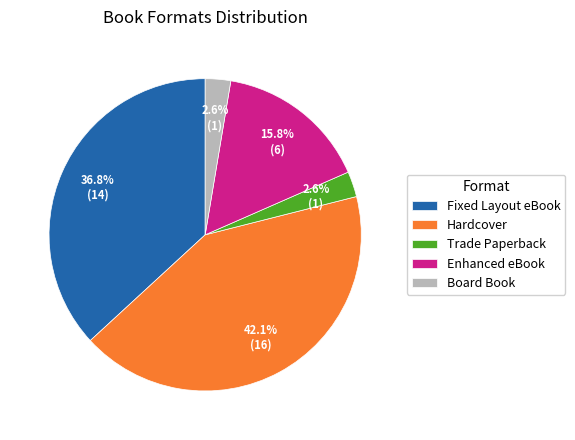

The Trade Paperback slice represents 3% of the pie. True or false?

True